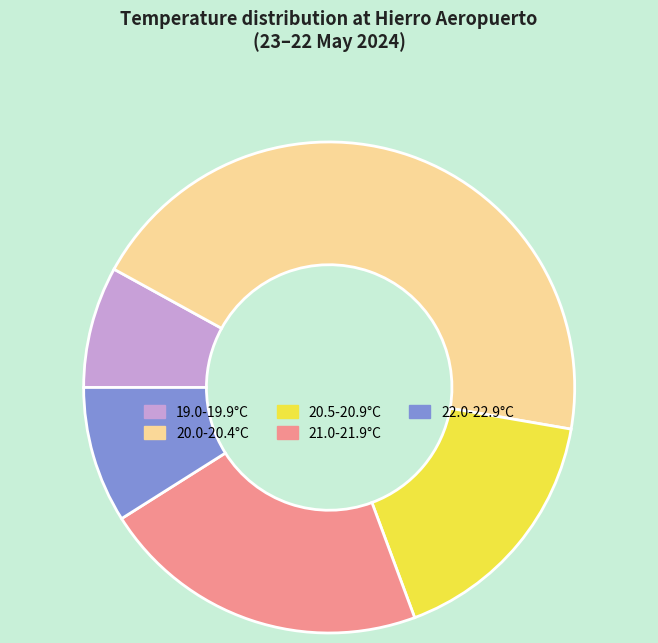

Which category has the smallest portion of the pie?

19.0-19.9°C